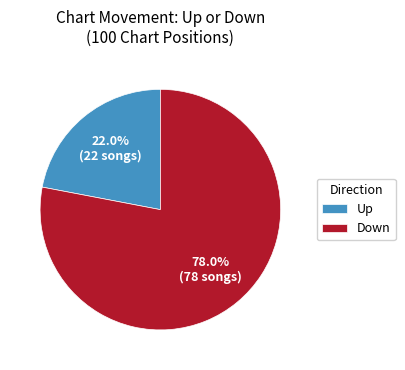

What is the majority slice?

Down